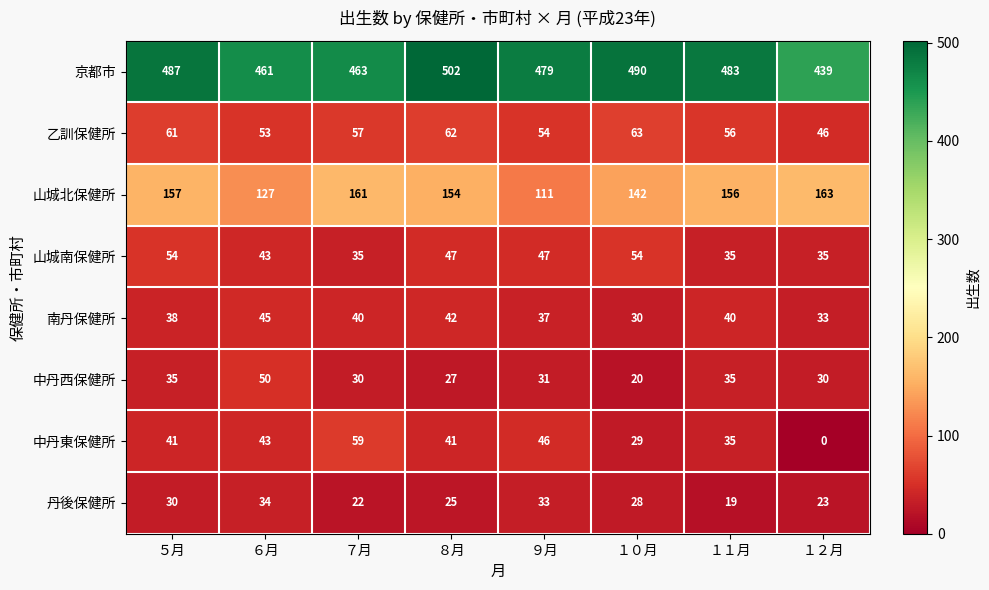

What is the difference between the highest and lowest values at １０月?

470